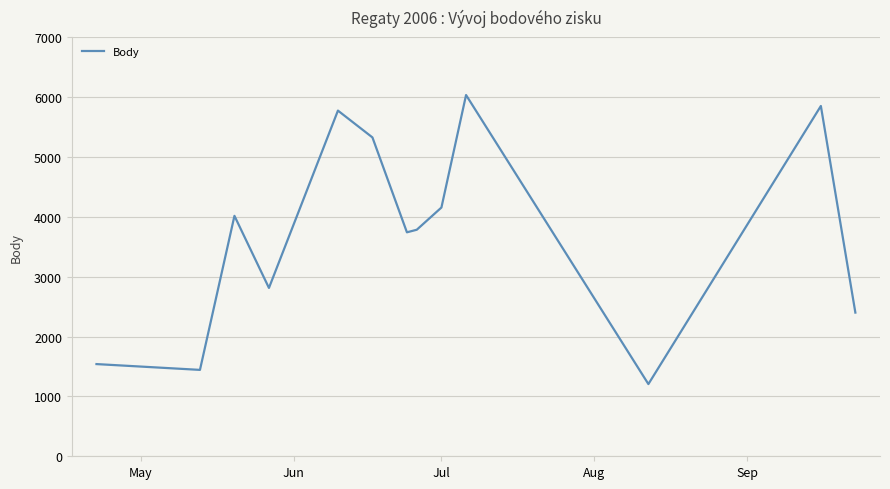

What is the difference between the maximum and minimum values?

4828